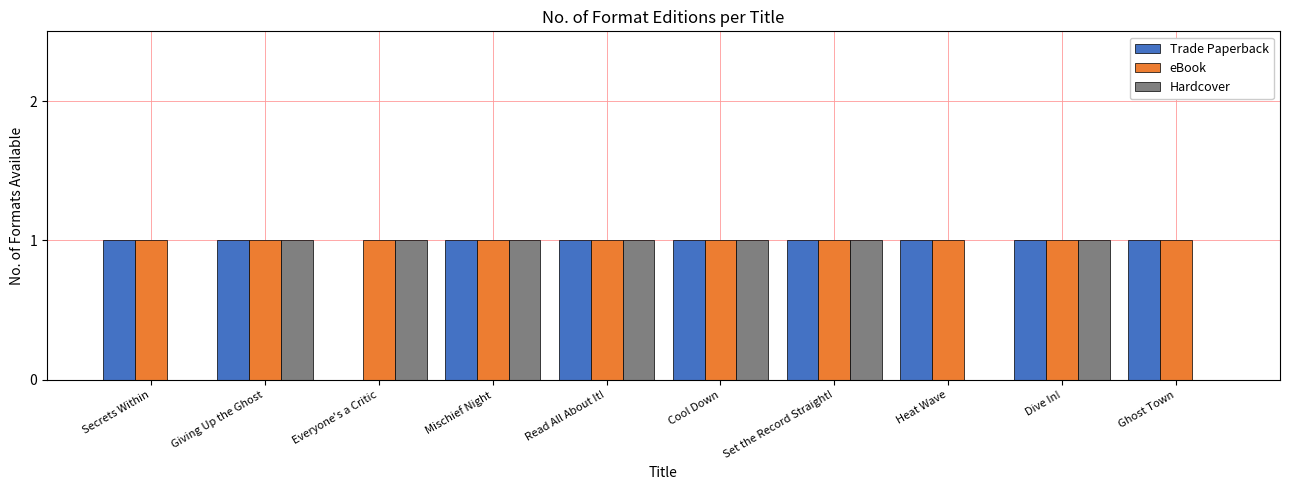

True or false: Trade Paperback has a value of 0 at Cool Down.

False